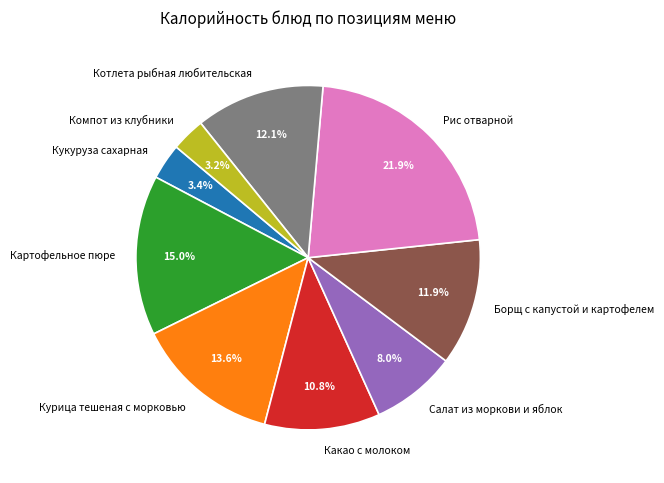

To the nearest percent, what is the difference between the Компот из клубники and Курица тешеная с морковью slice percentages?

10%